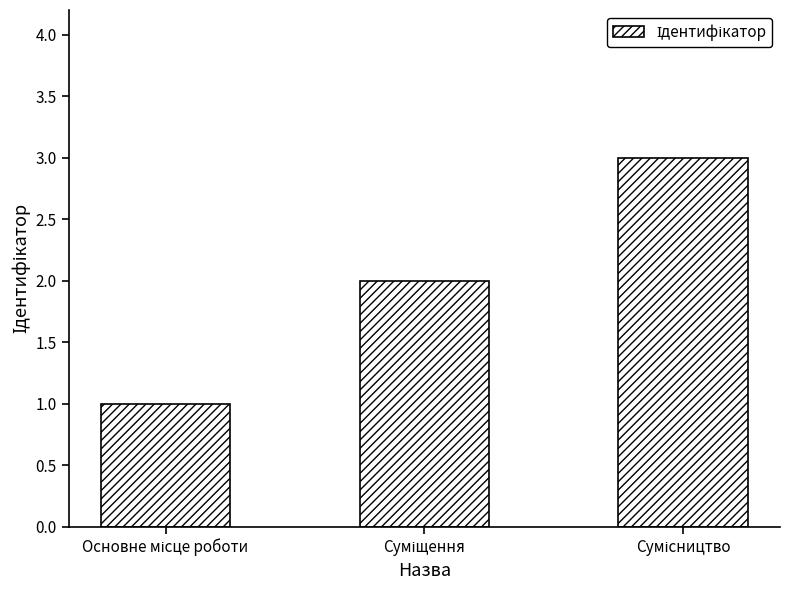

How many values are between 1 and 3?

3